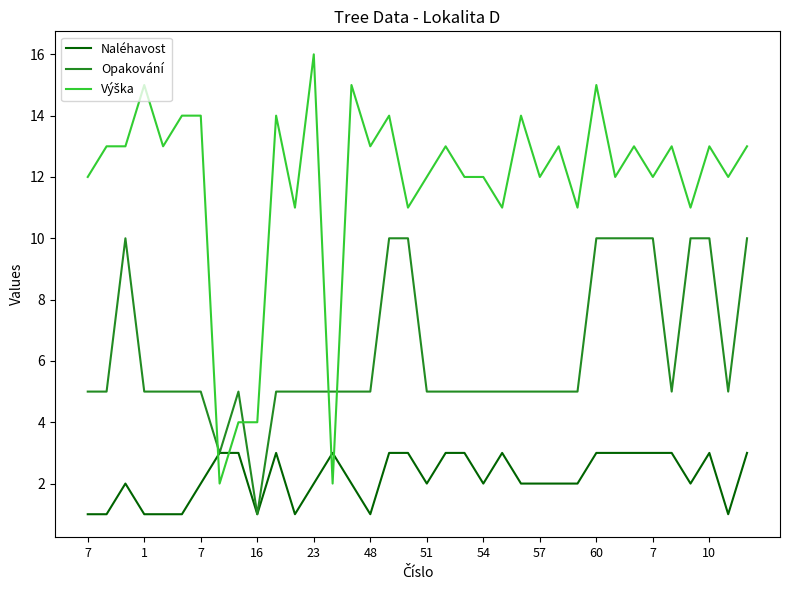

How many distinct data groups are displayed?

3